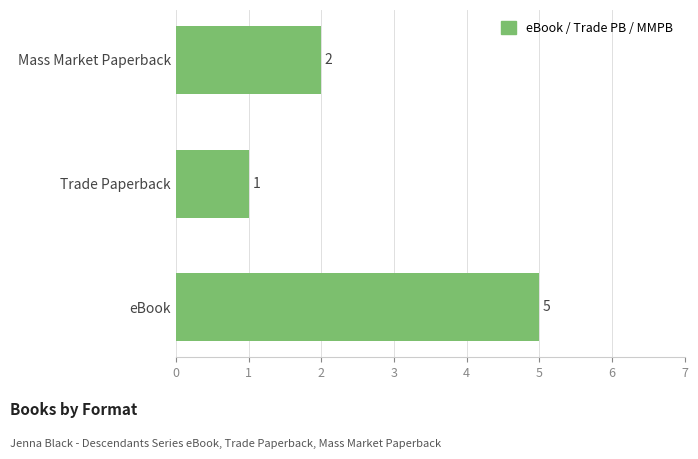

Is it true that the value at eBook is 7?

False